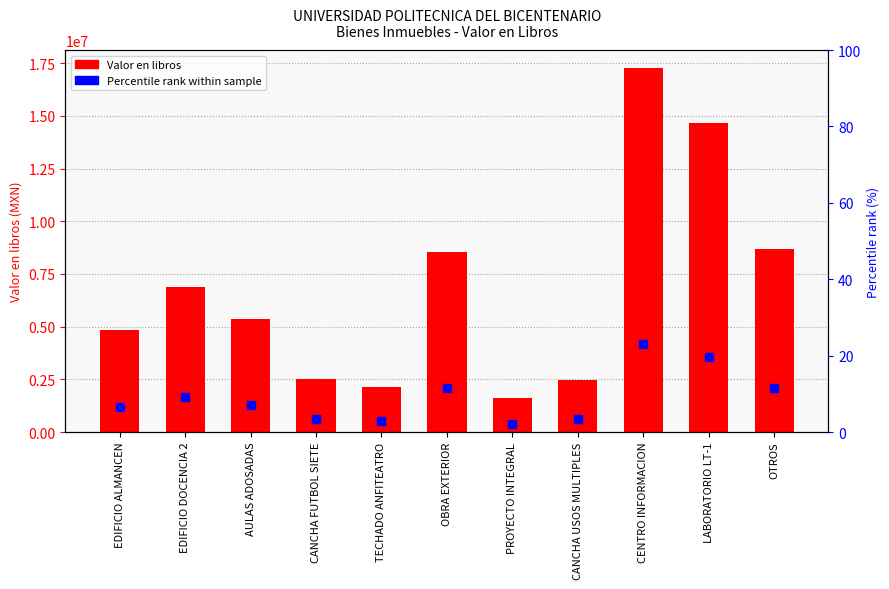

Which series contains the highest Y value?

Valor en libros